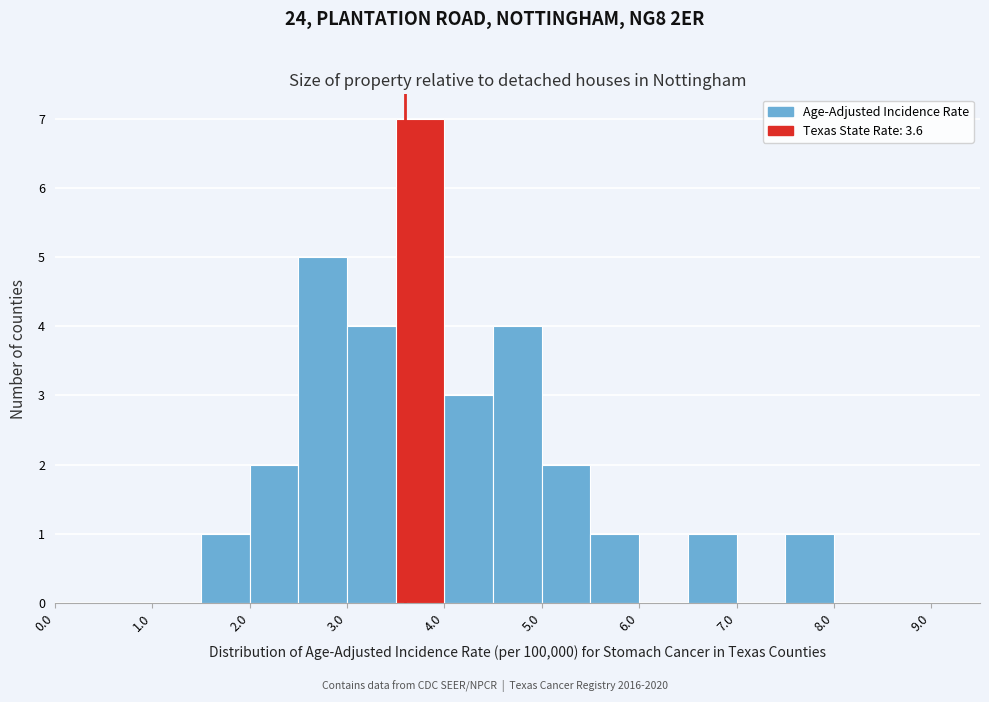

Which range on the x-axis has the tallest bar?

3.5 to 4.0